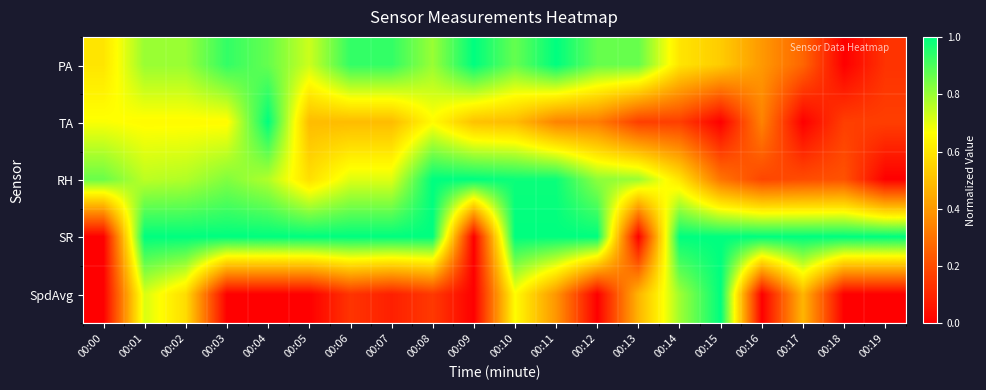

Reading right to left, extract all data points from this chart.

PA: 00:19=0.1	00:18=0.0	00:17=0.3	00:16=0.4	00:15=0.5	00:14=0.6	00:13=0.9	00:12=0.9	00:11=1.0	00:10=0.9	00:09=1.0	00:08=0.8	00:07=0.9	00:06=0.9	00:05=0.7	00:04=0.9	00:03=0.9	00:02=0.8	00:01=0.8	00:00=0.6
TA: 00:19=0.2	00:18=0.2	00:17=0.0	00:16=0.3	00:15=0.0	00:14=0.2	00:13=0.2	00:12=0.3	00:11=0.3	00:10=0.5	00:09=0.5	00:08=0.7	00:07=0.5	00:06=0.5	00:05=0.5	00:04=1.0	00:03=0.7	00:02=0.7	00:01=0.7	00:00=0.7
RH: 00:19=0.0	00:18=0.2	00:17=0.2	00:16=0.2	00:15=0.3	00:14=0.6	00:13=0.8	00:12=0.8	00:11=1.0	00:10=1.0	00:09=1.0	00:08=1.0	00:07=0.7	00:06=0.7	00:05=0.6	00:04=0.8	00:03=0.8	00:02=0.8	00:01=0.8	00:00=0.9
SR: 00:19=1.0	00:18=1.0	00:17=1.0	00:16=1.0	00:15=1.0	00:14=1.0	00:13=0.0	00:12=1.0	00:11=1.0	00:10=1.0	00:09=0.0	00:08=1.0	00:07=1.0	00:06=1.0	00:05=1.0	00:04=1.0	00:03=1.0	00:02=1.0	00:01=1.0	00:00=0.0
SpdAvg: 00:19=0.0	00:18=0.0	00:17=0.5	00:16=0.0	00:15=1.0	00:14=0.8	00:13=0.5	00:12=0.0	00:11=0.4	00:10=0.7	00:09=0.0	00:08=0.2	00:07=0.1	00:06=0.1	00:05=0.0	00:04=0.0	00:03=0.0	00:02=0.6	00:01=0.7	00:00=0.0